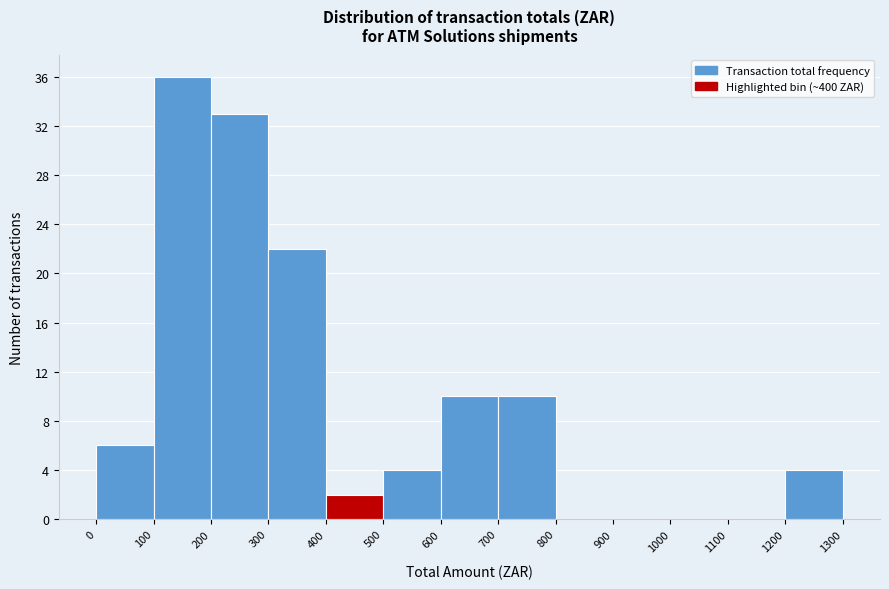

Reading left to right, list every bar in this chart as the range it spans on the x-axis followed by its height. The values are not printed on the chart, so give them approximately, as read against the axis.

0 to 100: 6
100 to 200: 36
200 to 300: 33
300 to 400: 22
400 to 500: 2
500 to 600: 4
600 to 700: 10
700 to 800: 10
800 to 900: 0
900 to 1000: 0
1000 to 1100: 0
1100 to 1200: 0
1200 to 1300: 4